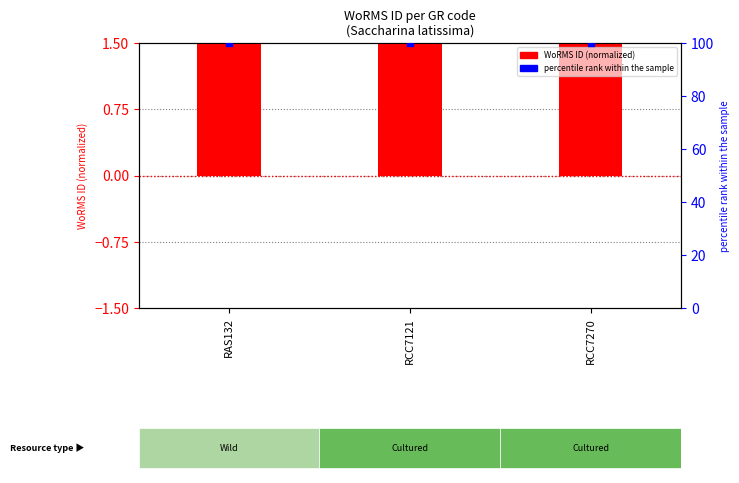

Which series has the largest Y range (max minus min)?

WoRMS ID (normalized)